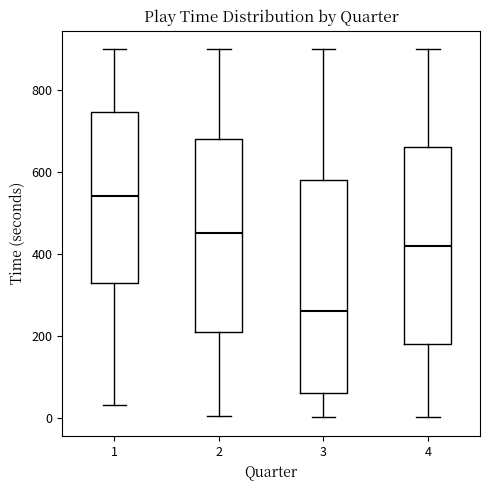

Comparing the boxes themselves (not the whiskers), which one is the tallest?

3